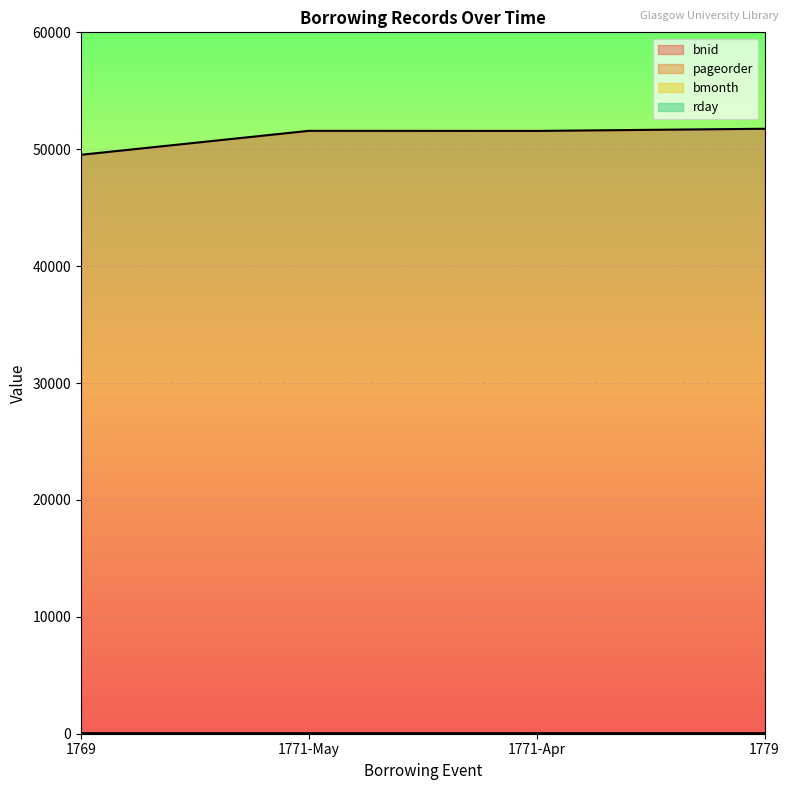

Is the value of pageorder at 1779 greater than the value of rday at 1769?

No